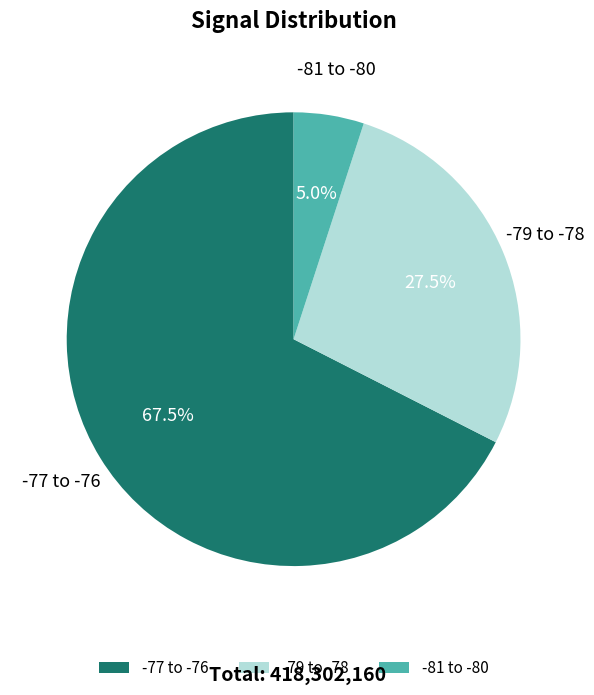

Count the number of slices in the pie.

3